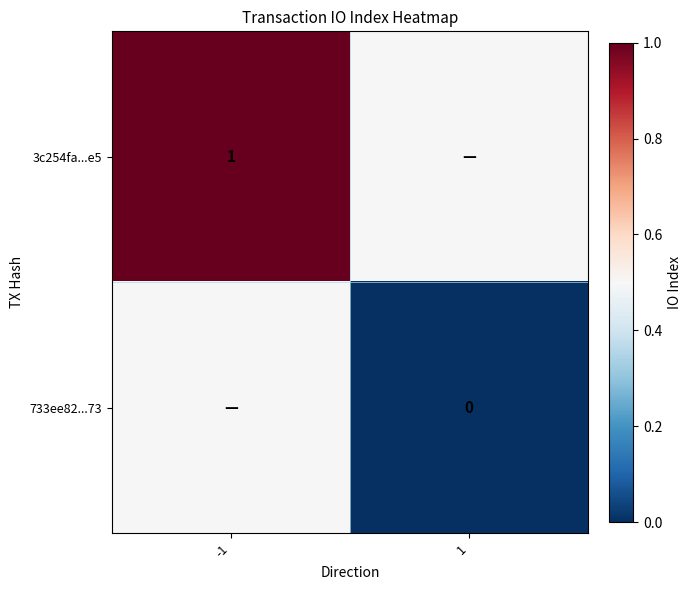

Which label corresponds to the smallest value in the chart?

1